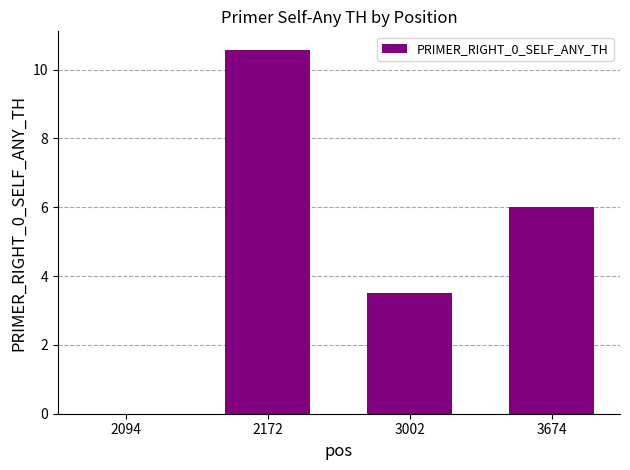

What is the sum of the values at 2094 and 2172?

10.6